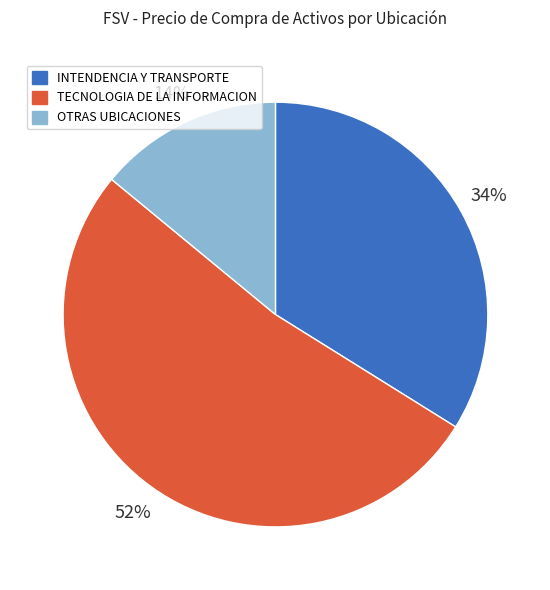

Do TECNOLOGIA DE LA INFORMACION and OTRAS UBICACIONES together represent more than half of the pie?

Yes